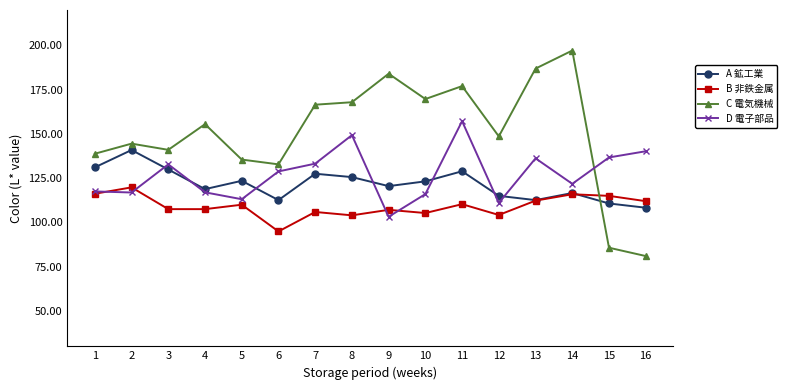

List the series in order of their peak value, highest first.

C 電気機械, D 電子部品, A 鉱工業, B 非鉄金属